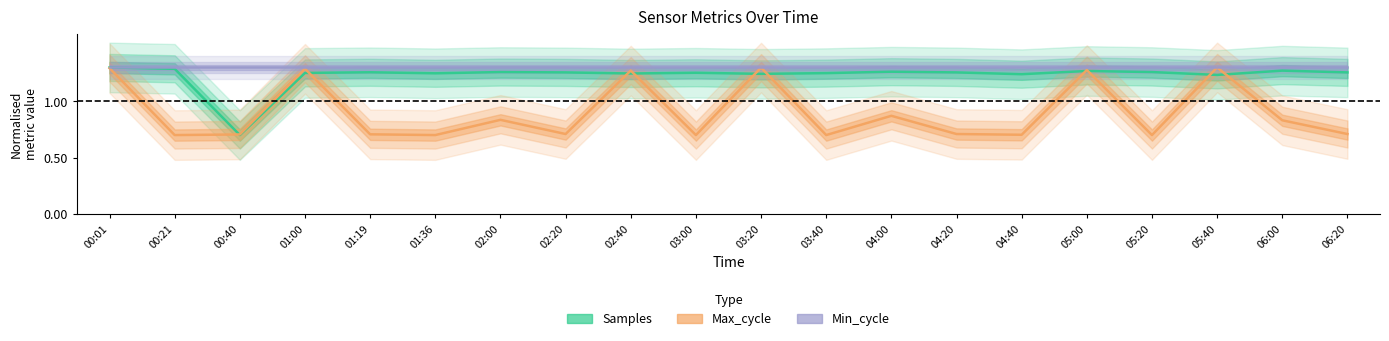

List the series in order of their peak value, lowest first.

Samples, Max_cycle, Min_cycle